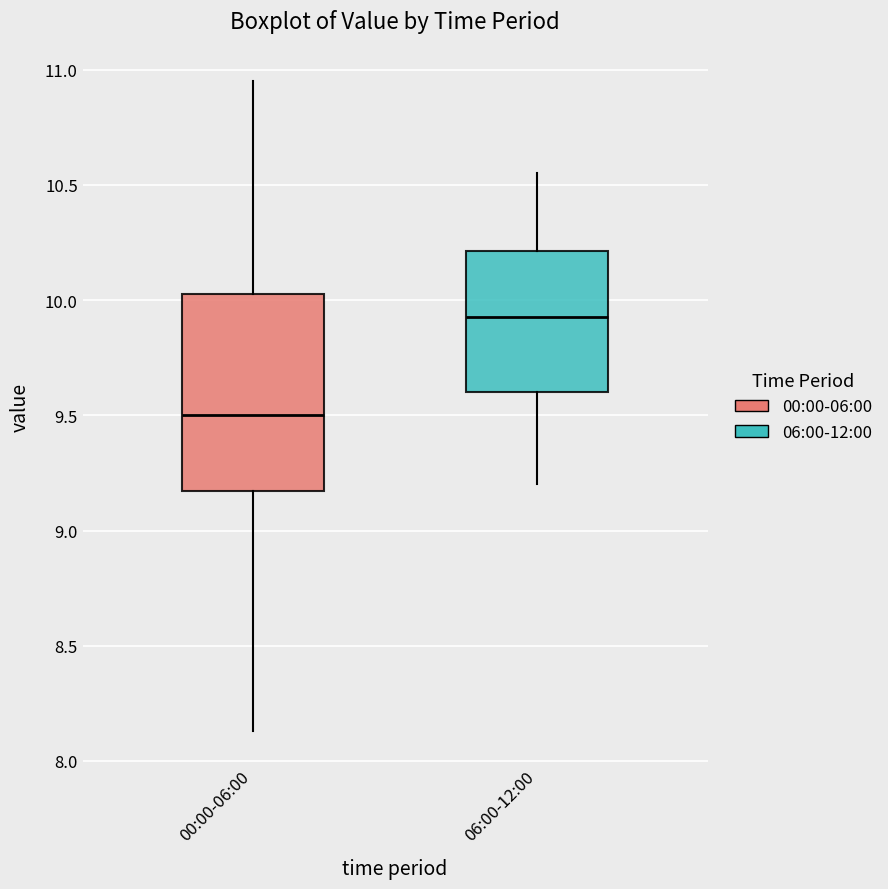

Which box has the highest median line?

06:00-12:00